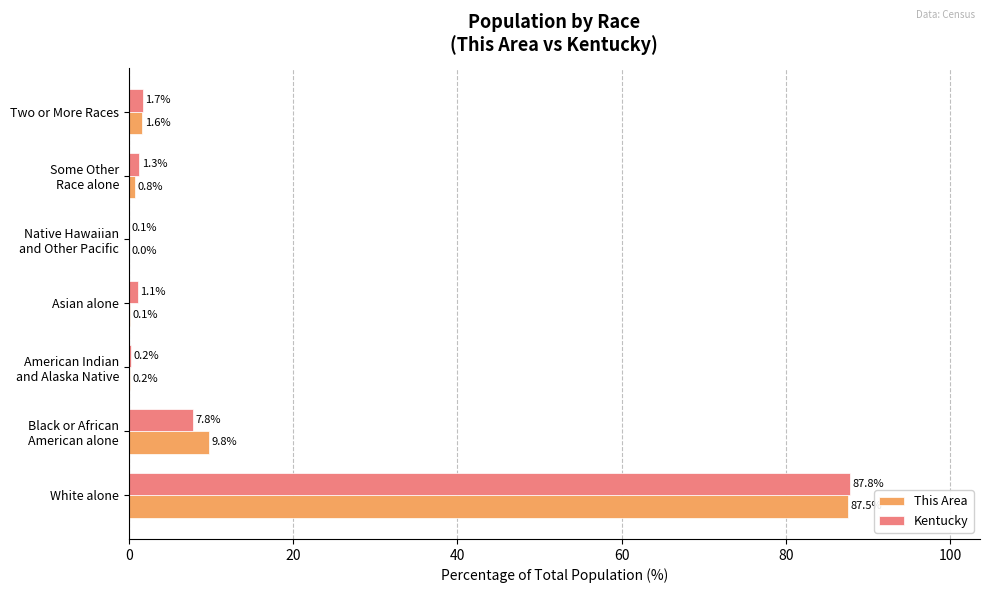

What is the sum of all This Area values?

100.0